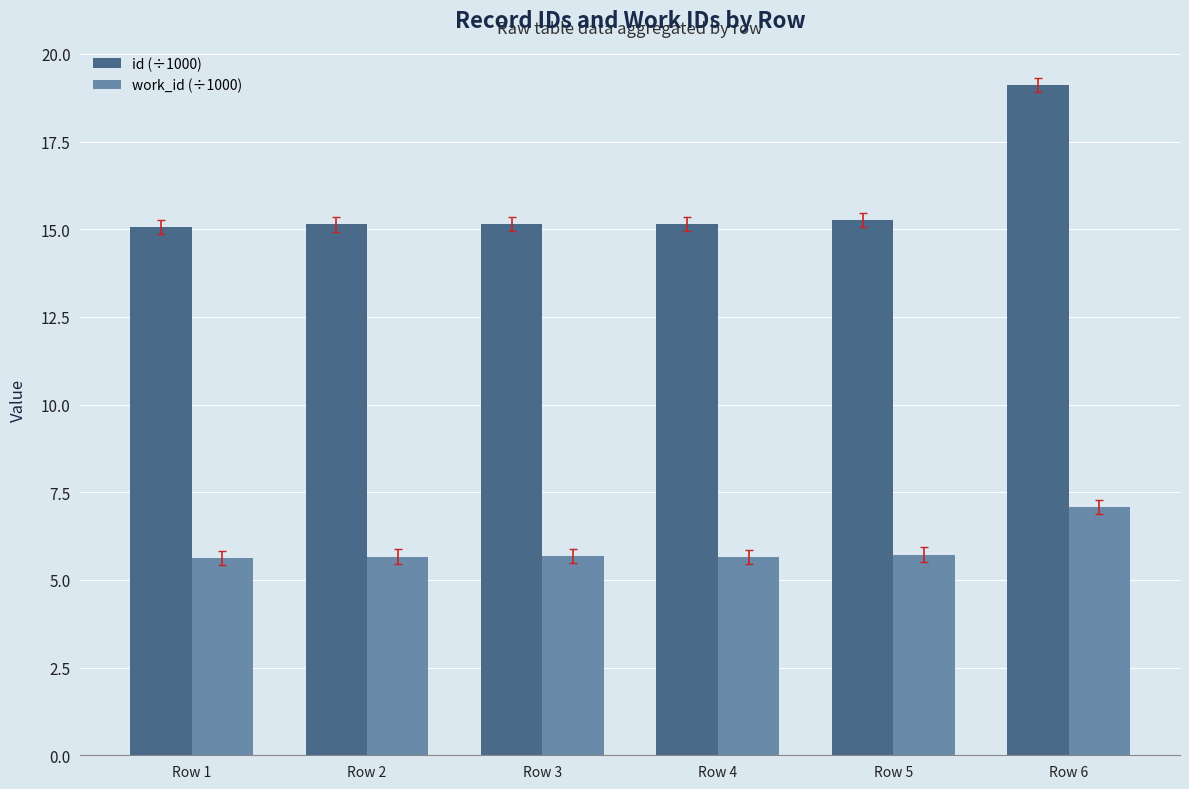

What is the total value across all series at Row 6?

26.2